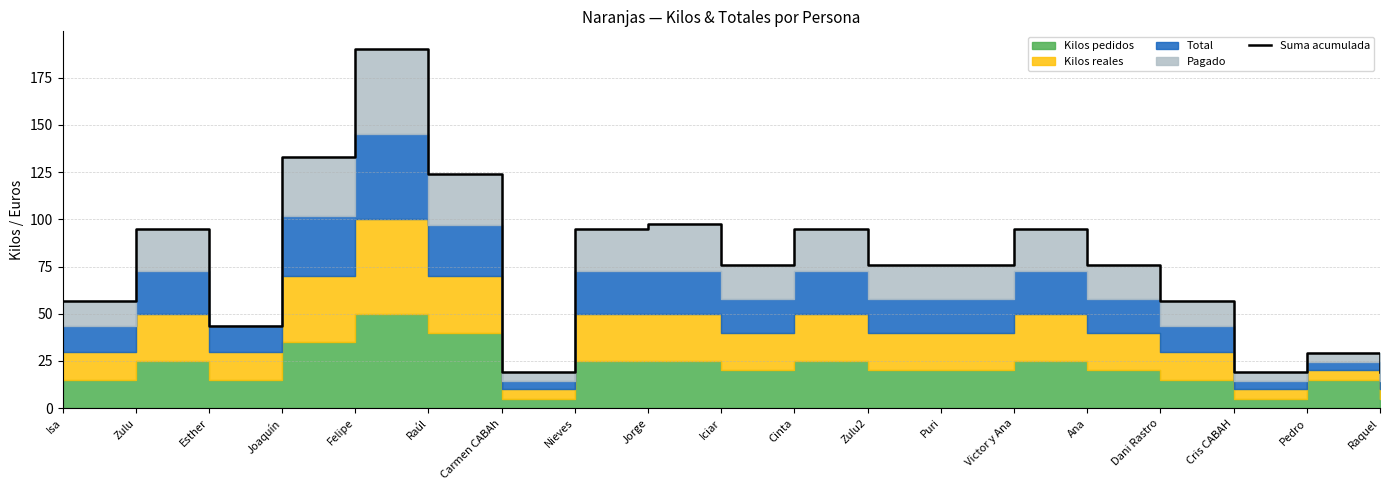

What is the value of the 14th point from the left?

95.0